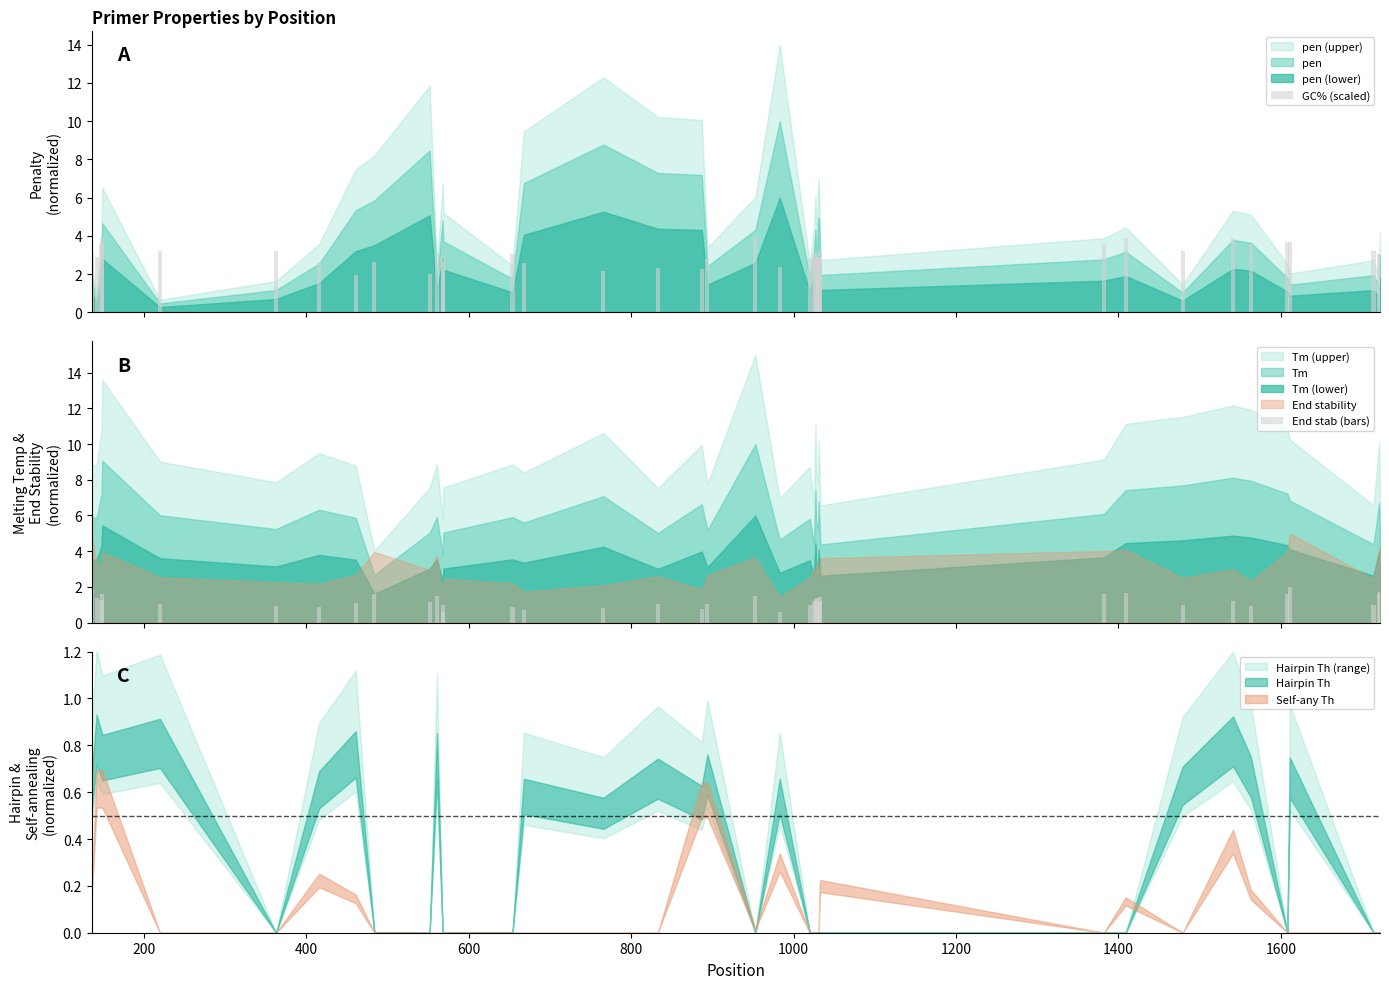

List the series in order of their peak value, lowest first.

End stab (bars), GC% (scaled)